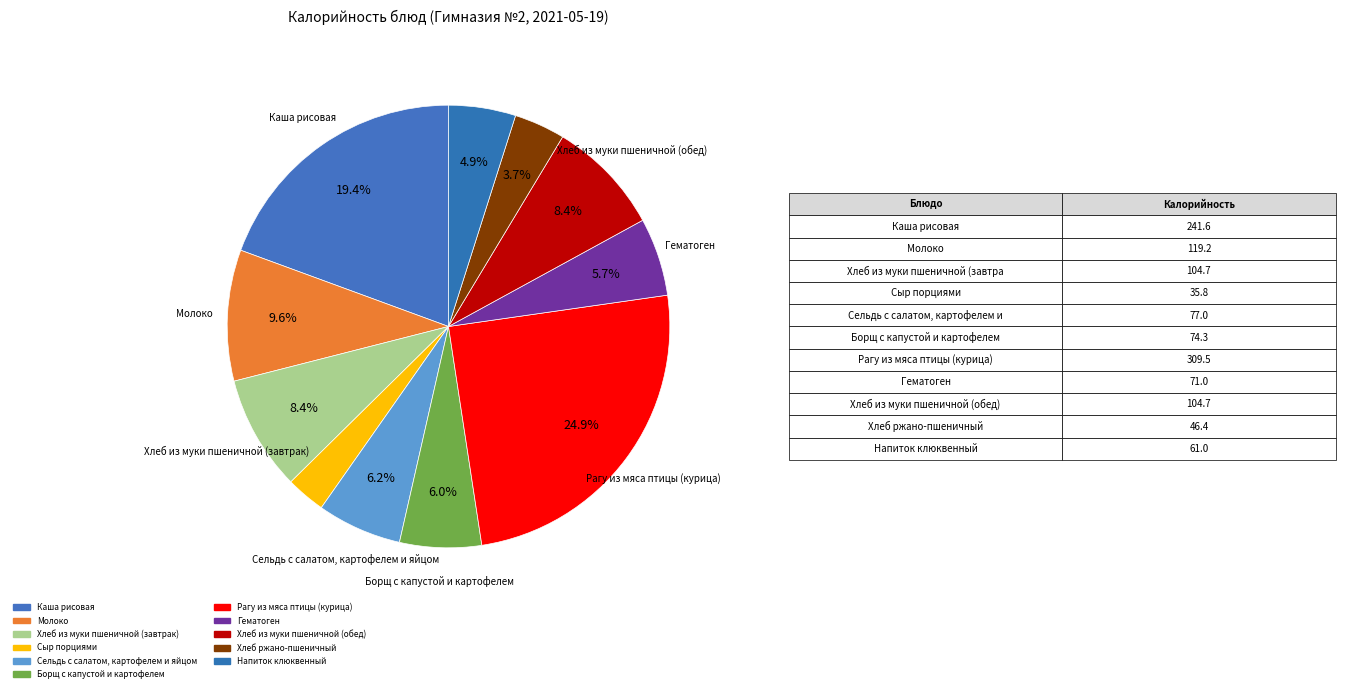

Approximately how many times larger is the value at Каша рисовая compared to Напиток клюквенный?

4.0